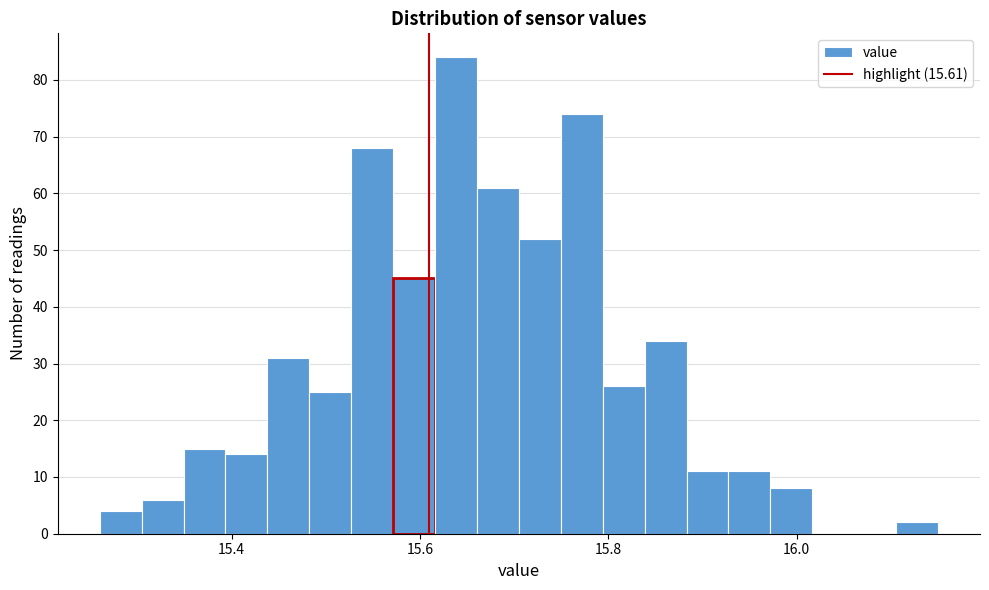

Read against the x-axis, roughly where is the centre of the tallest bar?

15.64